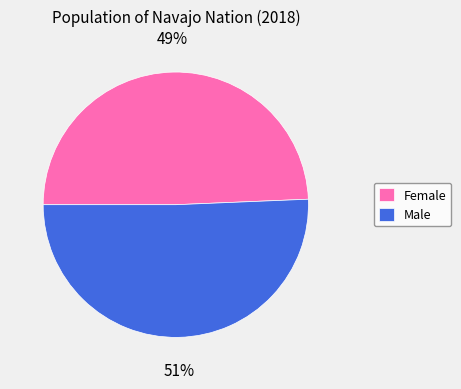

How many slices are in this pie chart?

2